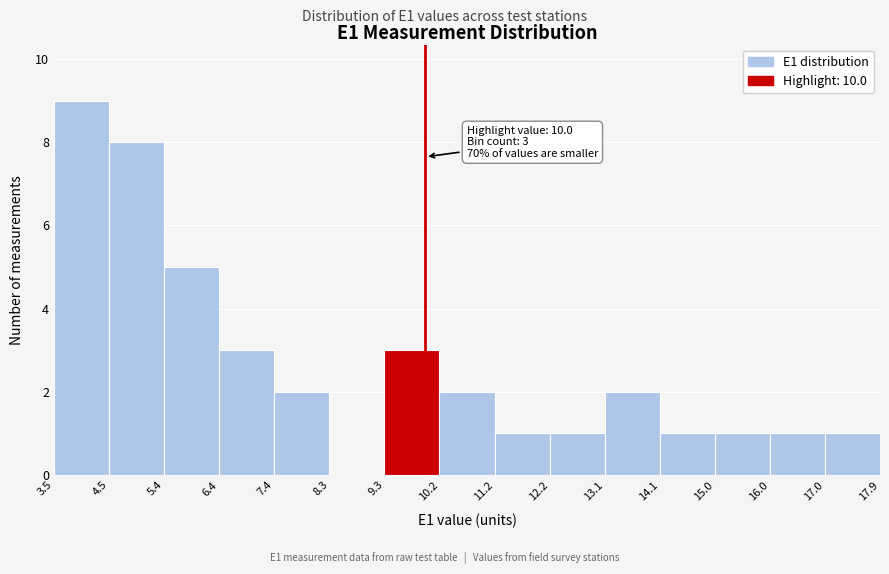

Which range on the x-axis has the tallest bar?

3.5 to 4.5